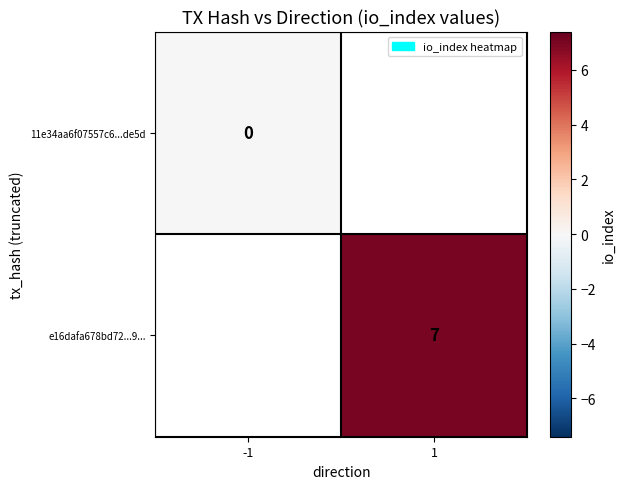

At how many categories does at least one series exceed 0?

1